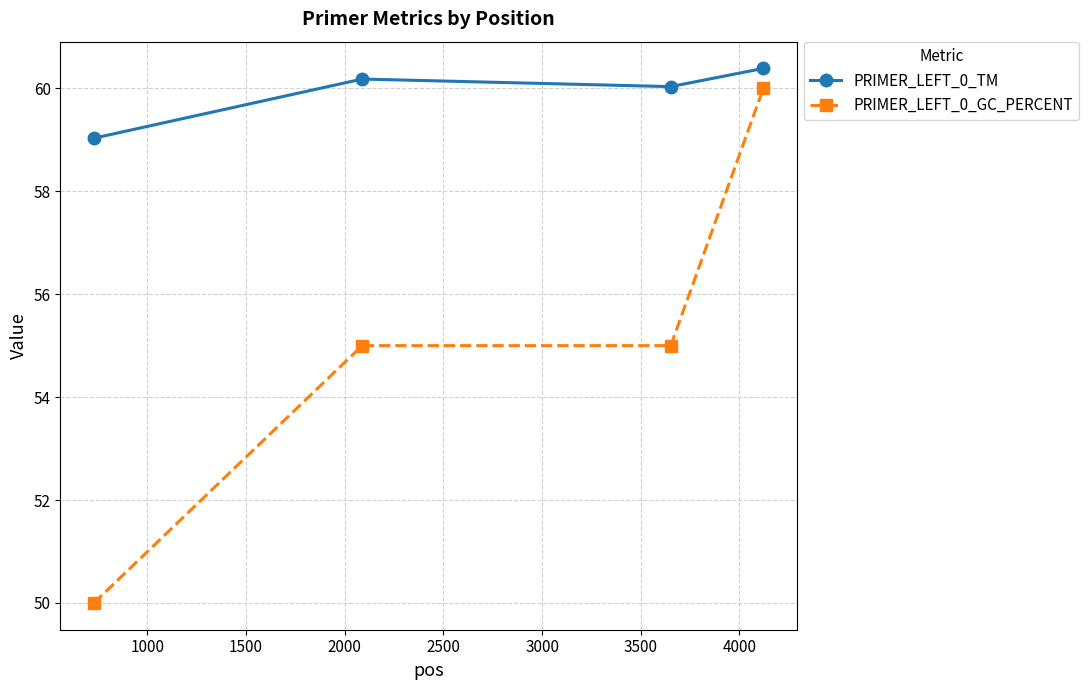

How many PRIMER_LEFT_0_GC_PERCENT values are between 55 and 60?

3